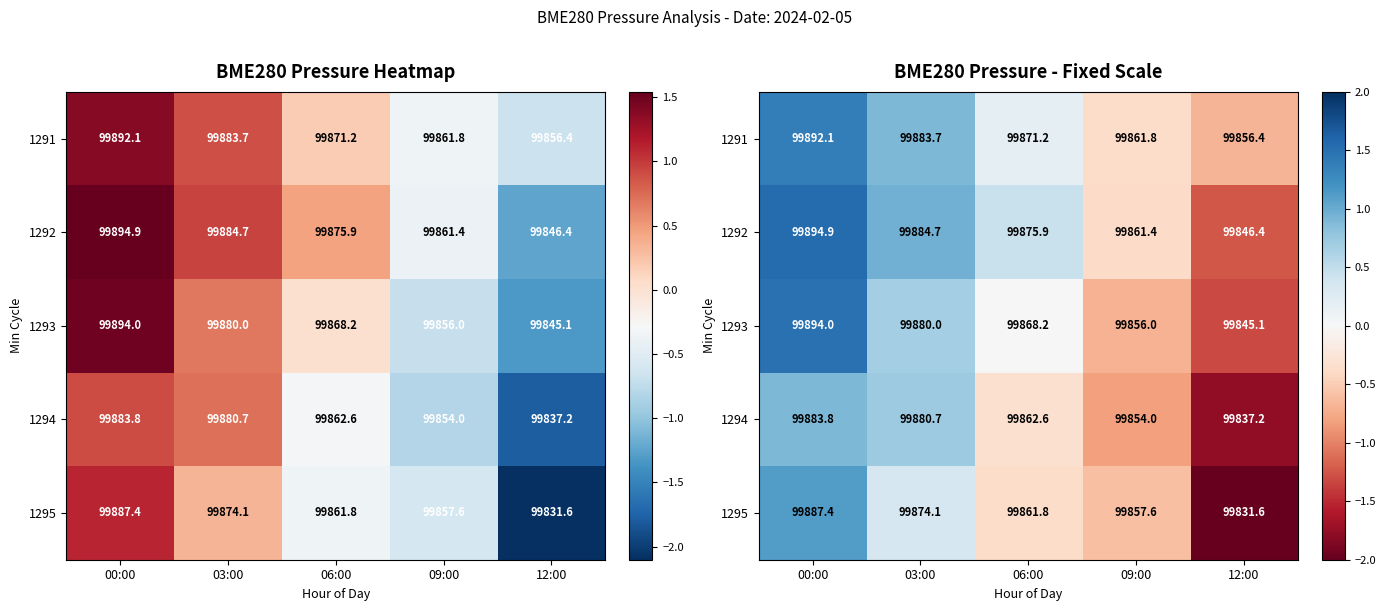

What is the total value across all series at 00:00?

6.4